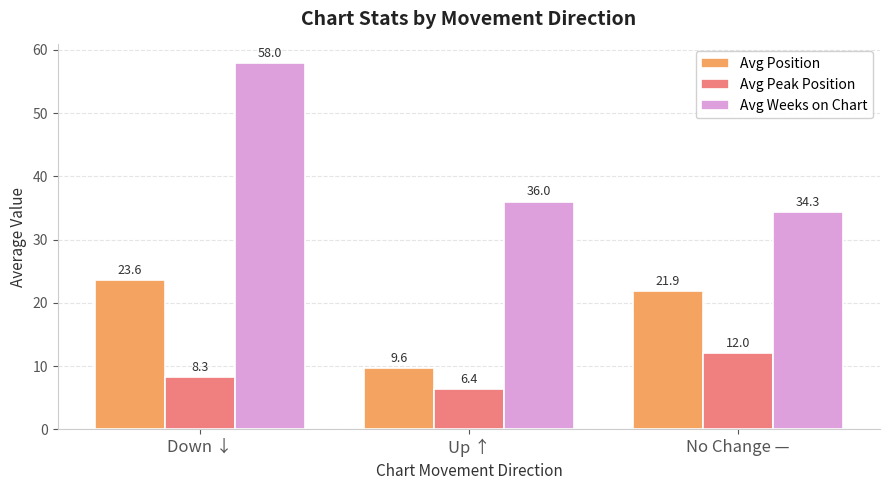

List the series in order of their peak value, lowest first.

Avg Peak Position, Avg Position, Avg Weeks on Chart